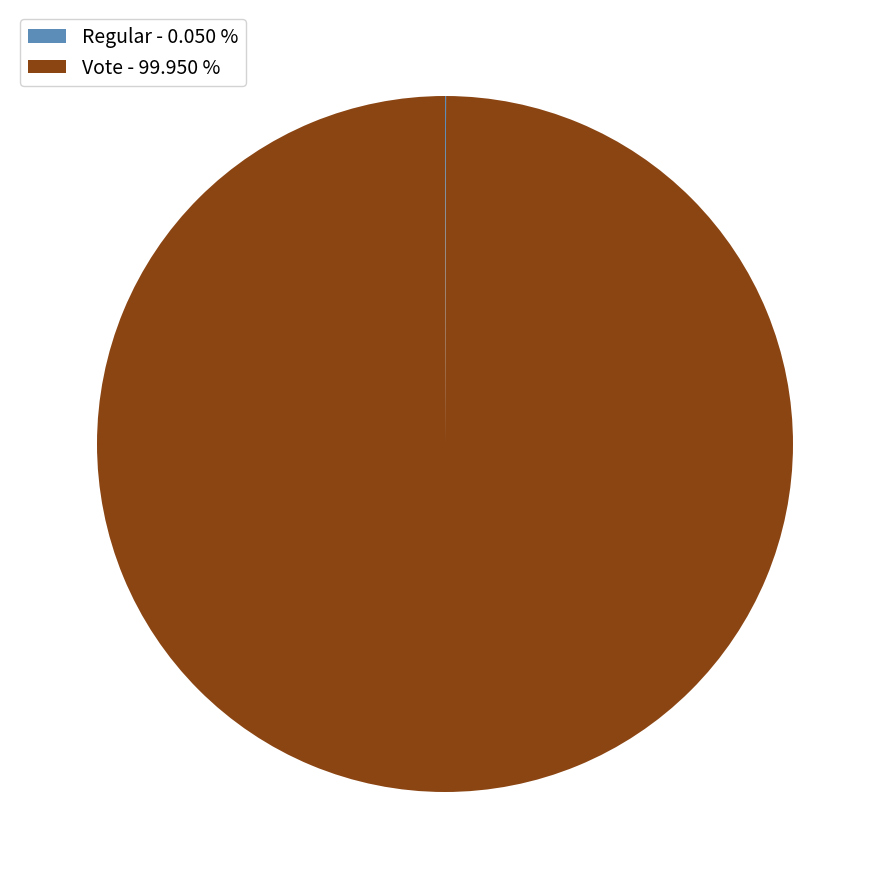

Is Vote the majority of the pie?

Yes